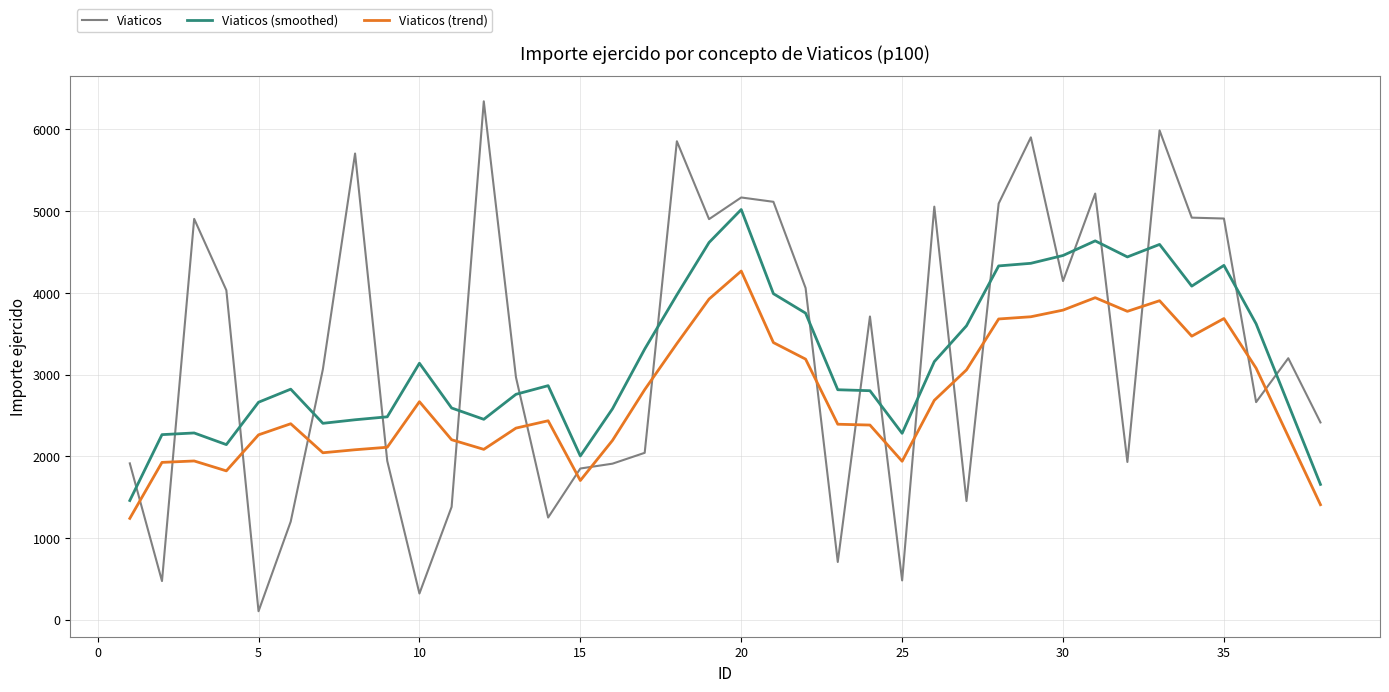

What is the greatest value displayed?

6344.7